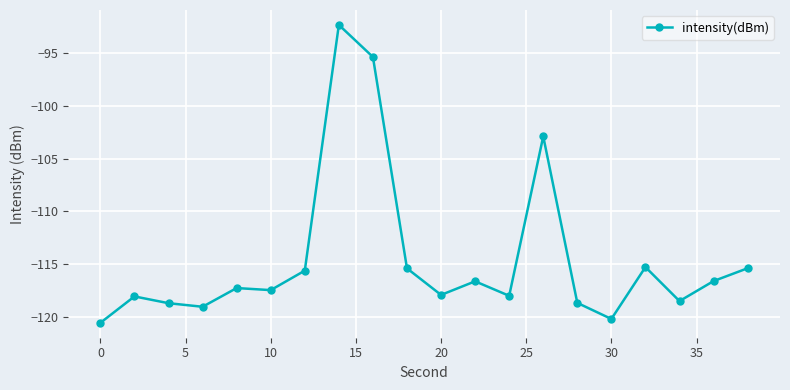

How many categories are shown in the chart?

20